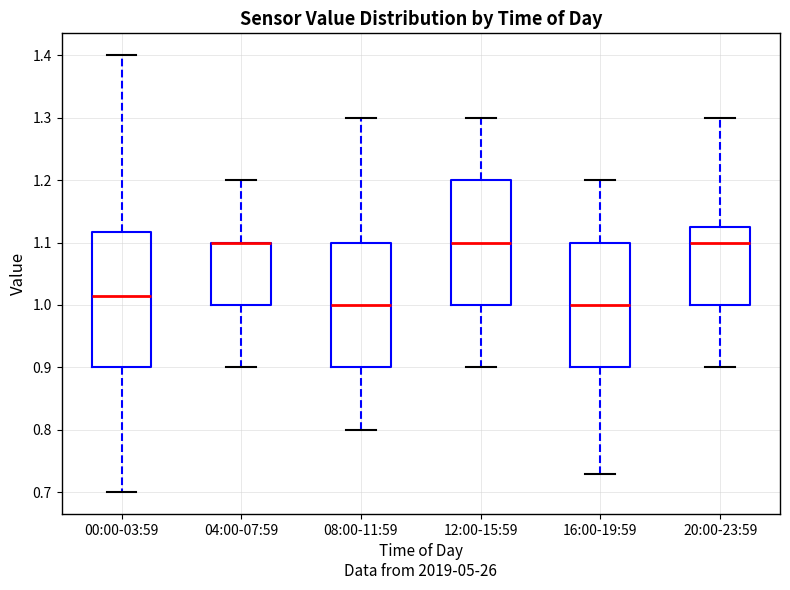

Reading left to right, read every box against the y-axis: the position of its median line, the range the box covers, and the ends of its whiskers. The values are not printed on the chart, so give them approximately, as read against the axis.

00:00-03:59: median 1.02, box 0.90 to 1.12, whiskers 0.70 to 1.40
04:00-07:59: median 1.10 (drawn on the box's upper edge), box 1.00 to 1.10, whiskers 0.90 to 1.20
08:00-11:59: median 1.00, box 0.90 to 1.10, whiskers 0.80 to 1.30
12:00-15:59: median 1.10, box 1.00 to 1.20, whiskers 0.90 to 1.30
16:00-19:59: median 1.00, box 0.90 to 1.10, whiskers 0.73 to 1.20
20:00-23:59: median 1.10, box 1.00 to 1.13, whiskers 0.90 to 1.30